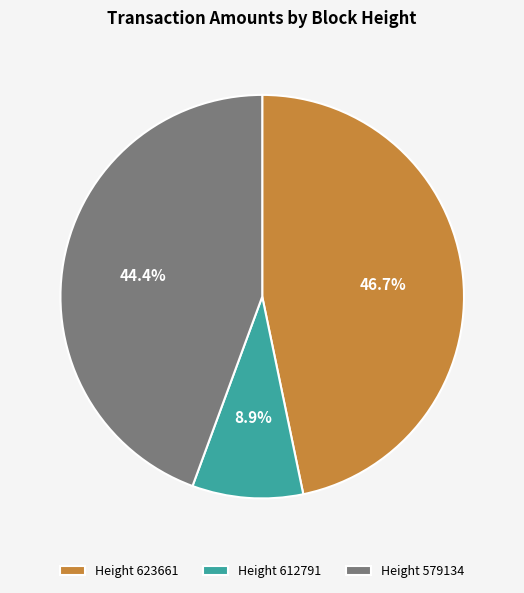

Is there any slice that represents more than half of the pie?

No